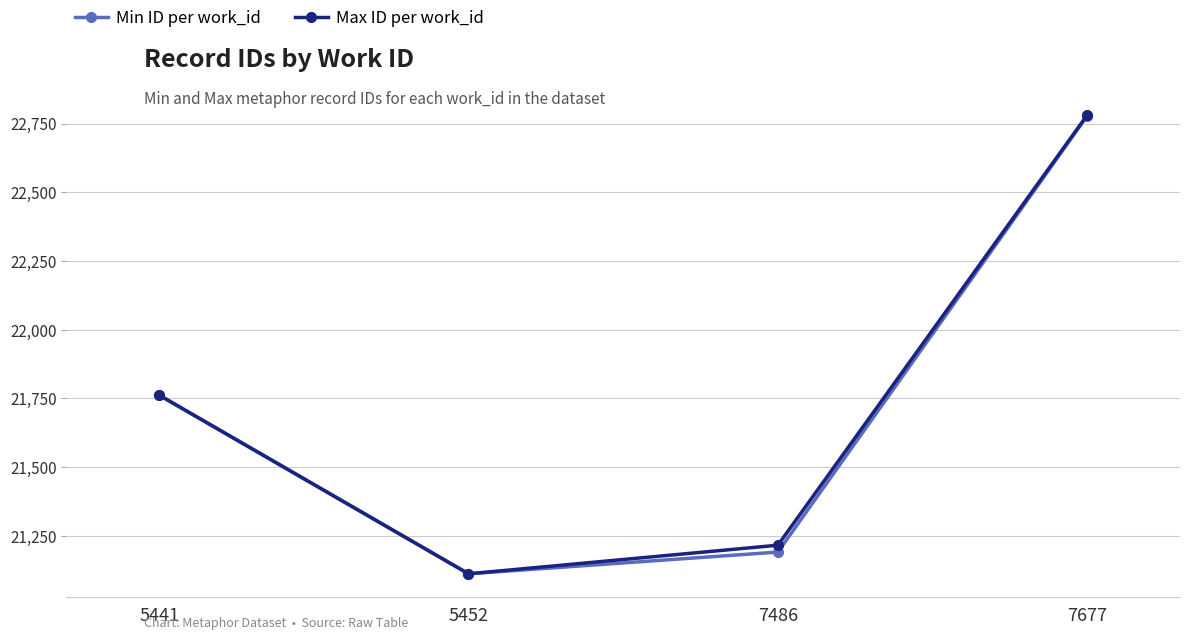

Which series has the widest spread of values?

Max ID per work_id